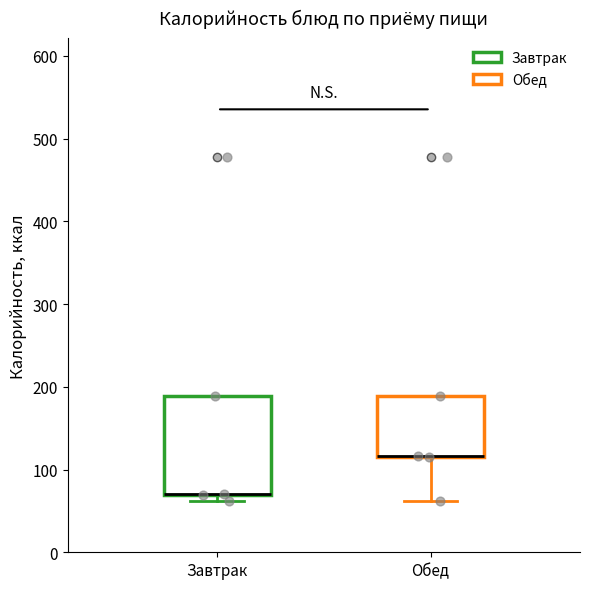

Reading left to right, read every box against the y-axis: the position of its median line, the range the box covers, and the ends of its whiskers. The values are not printed on the chart, so give them approximately, as read against the axis.

Завтрак: median 70 (drawn on the box's lower edge), box 70 to 190, whiskers 60 to 190
Обед: median 120 (drawn on the box's lower edge), box 110 to 190, whiskers 60 to 190